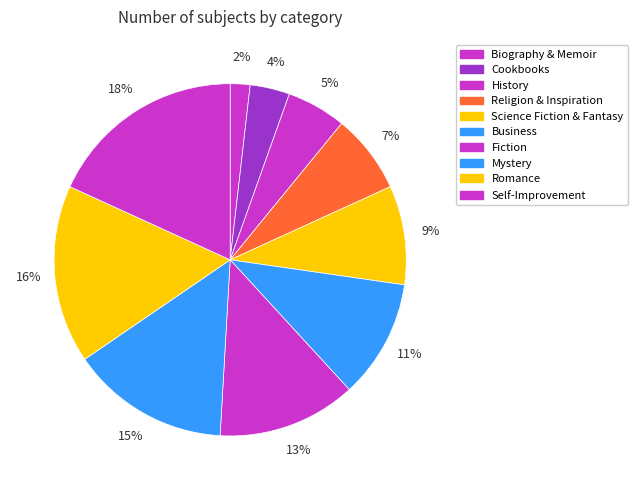

Is Business the majority of the pie?

No